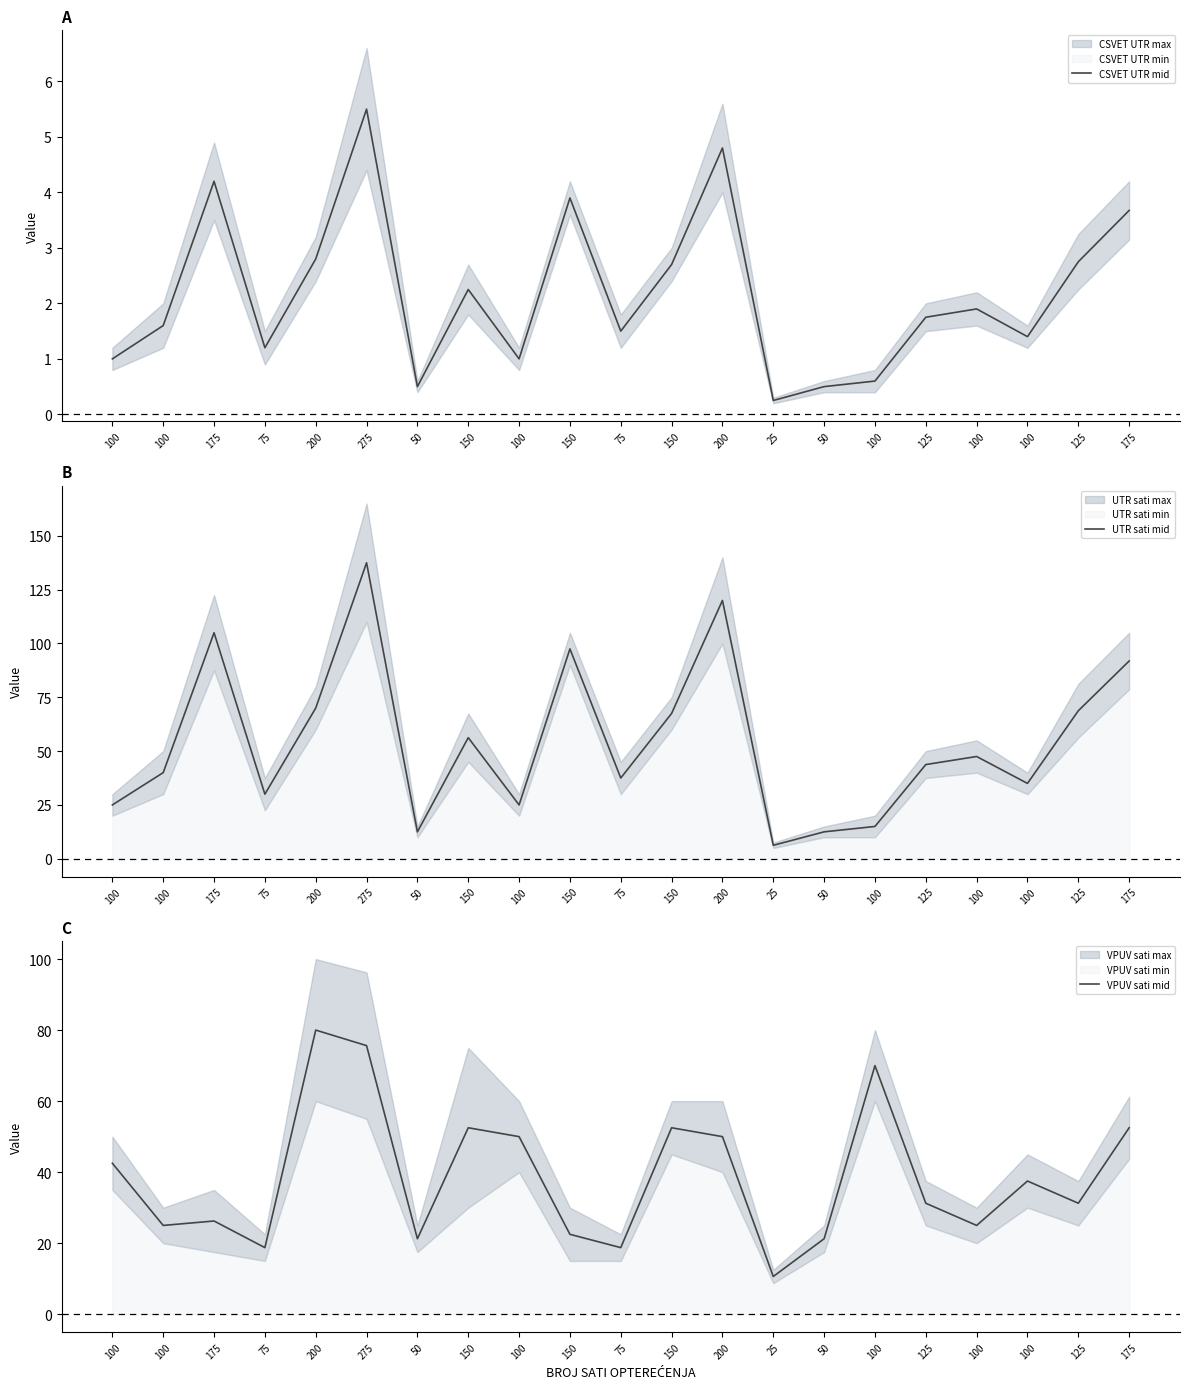

What is the spread (max minus min) of values at 50?

20.8